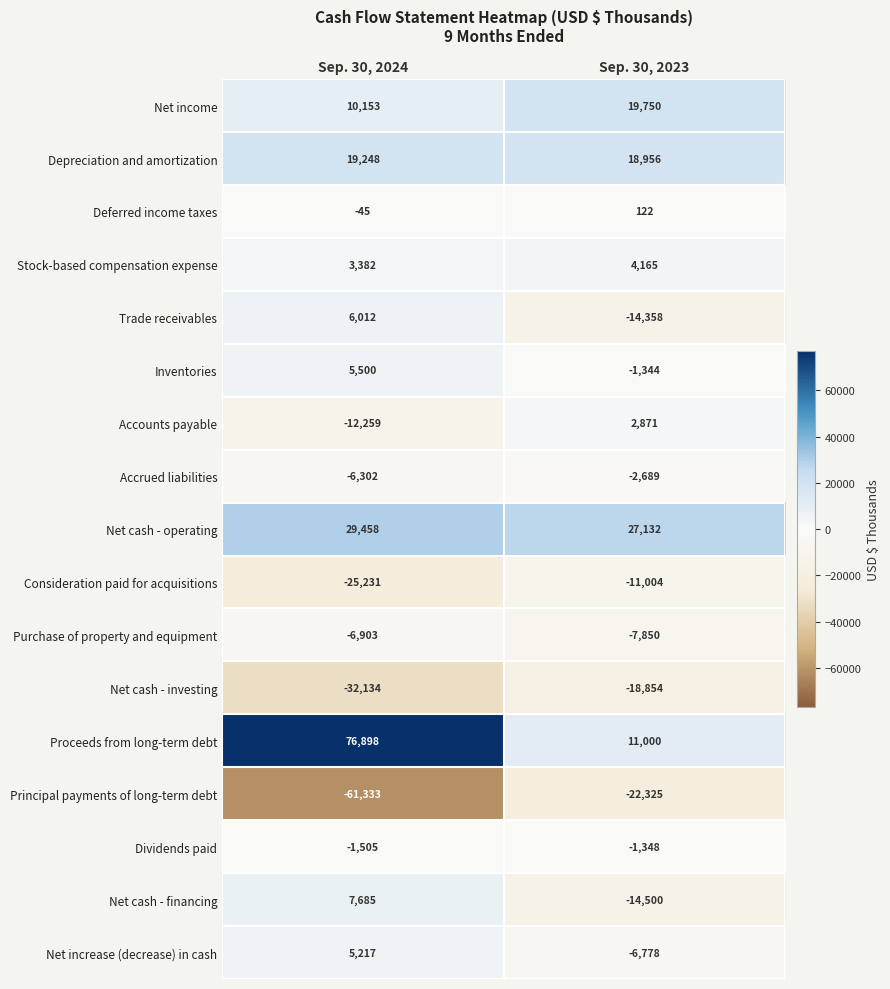

How many series are shown in this chart?

17